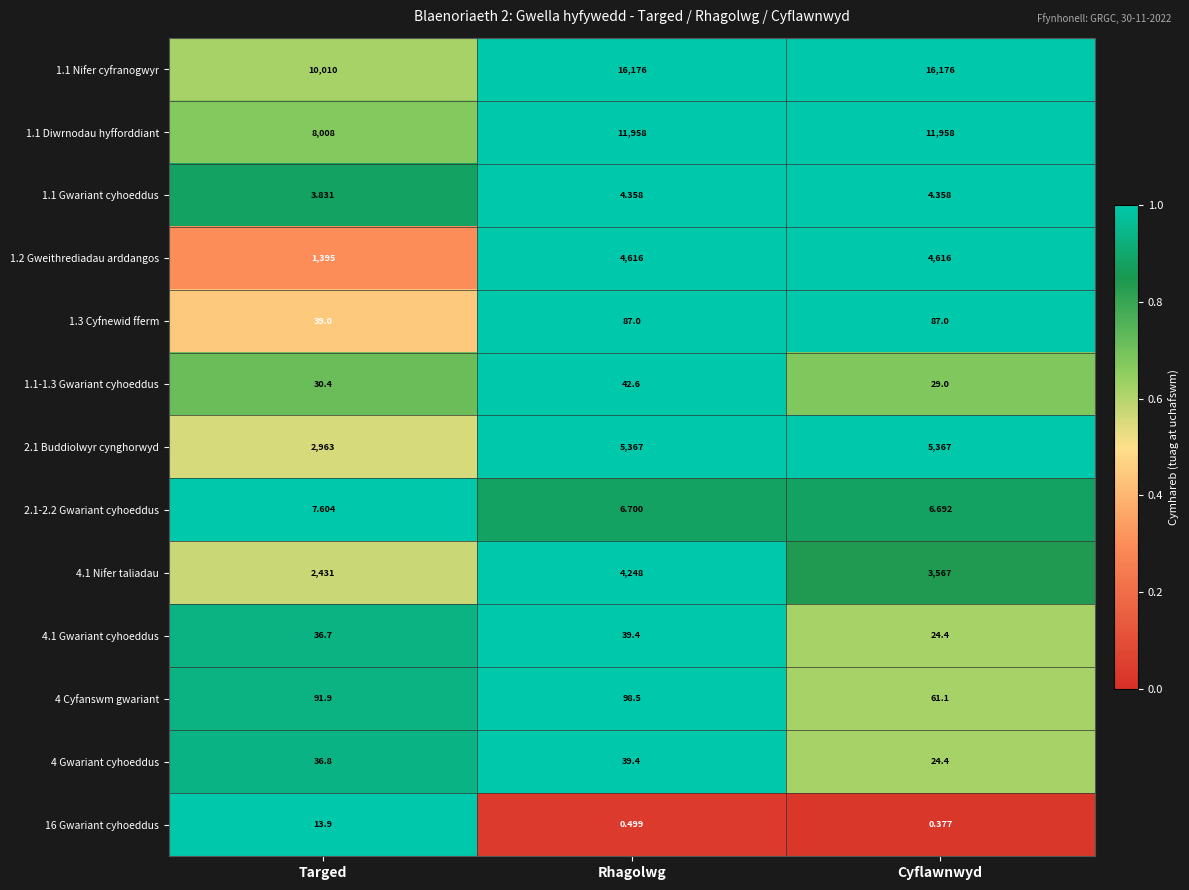

At which category does the chart reach its minimum across all series?

Cyflawnwyd